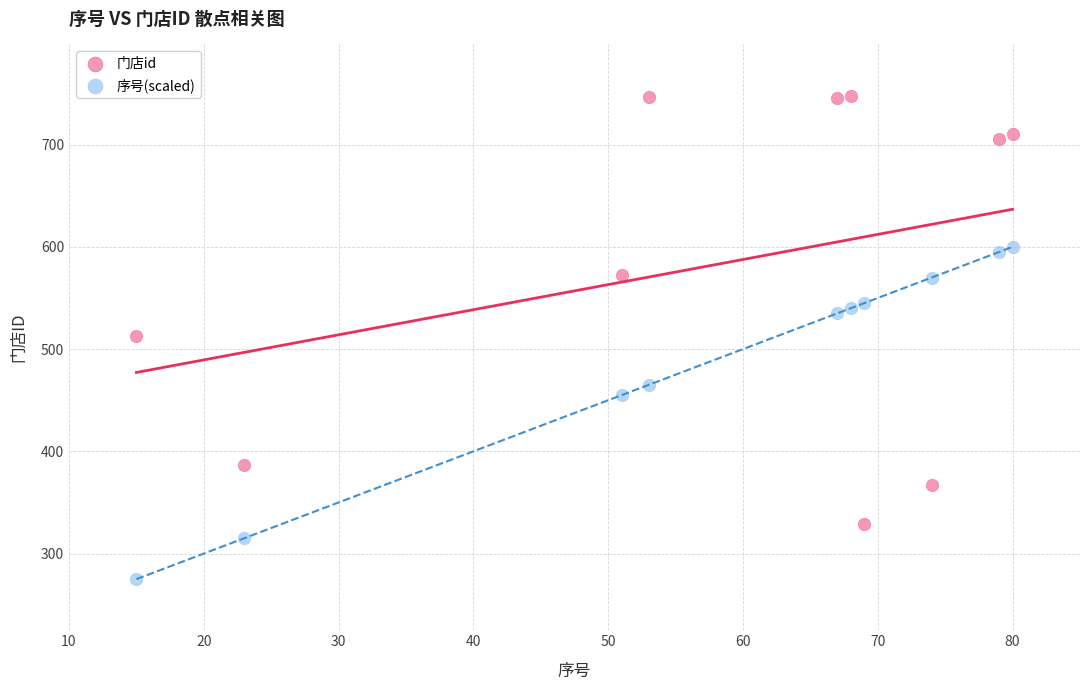

Which series reaches the minimum Y coordinate?

序号(scaled)